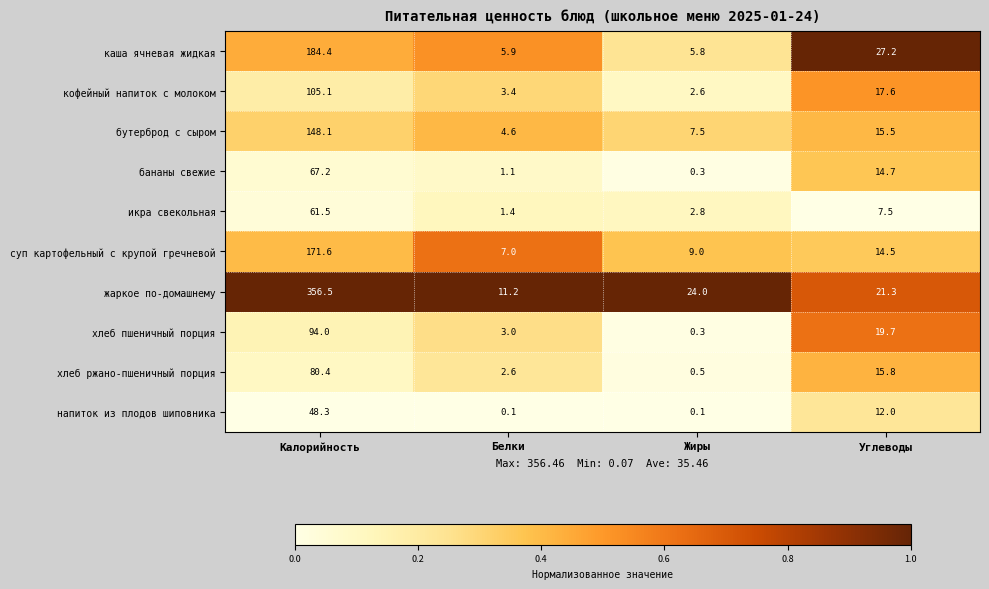

The value of каша ячневая жидкая at Белки is 5.9. True or false?

True